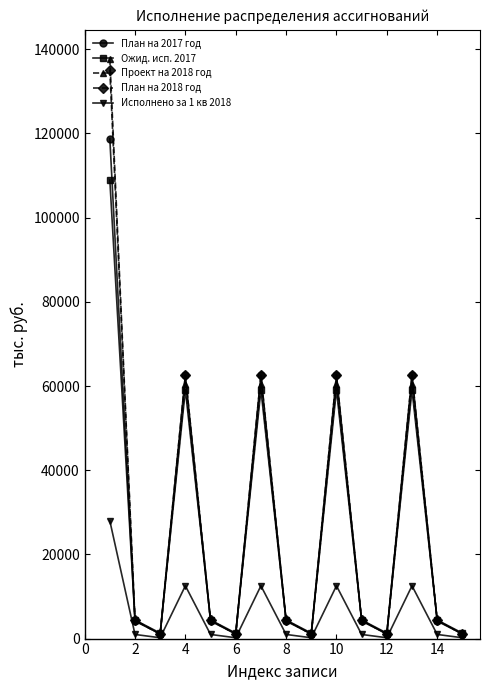

What is the value of the План на 2017 год point at the 14th from the left?

4133.6